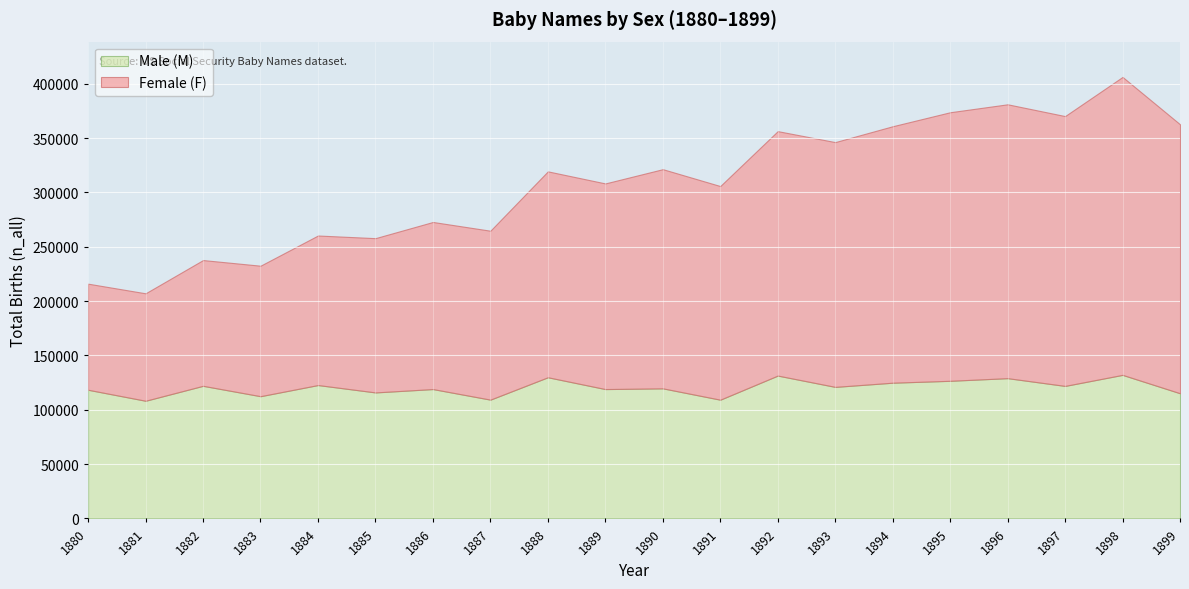

What is the value of the Male (M) point at the 4th from the left?

112477